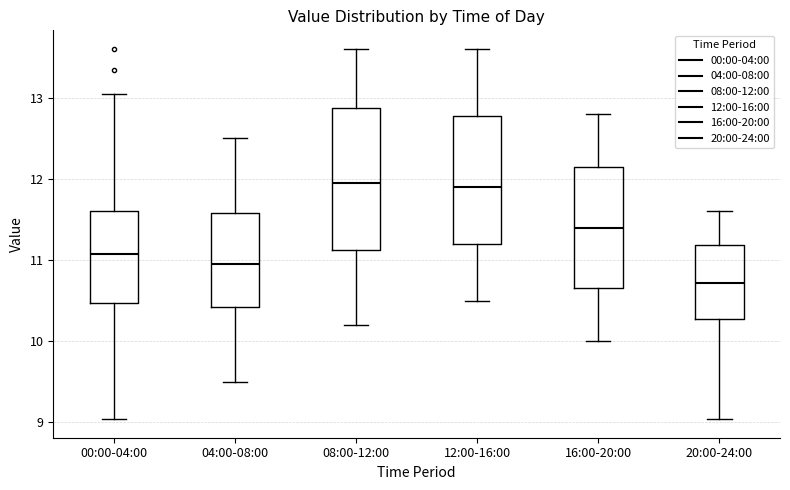

Where does the upper whisker of the box for 20:00-24:00 end on the y-axis? The values are not printed on the chart, so give them approximately, as read against the axis.

11.6